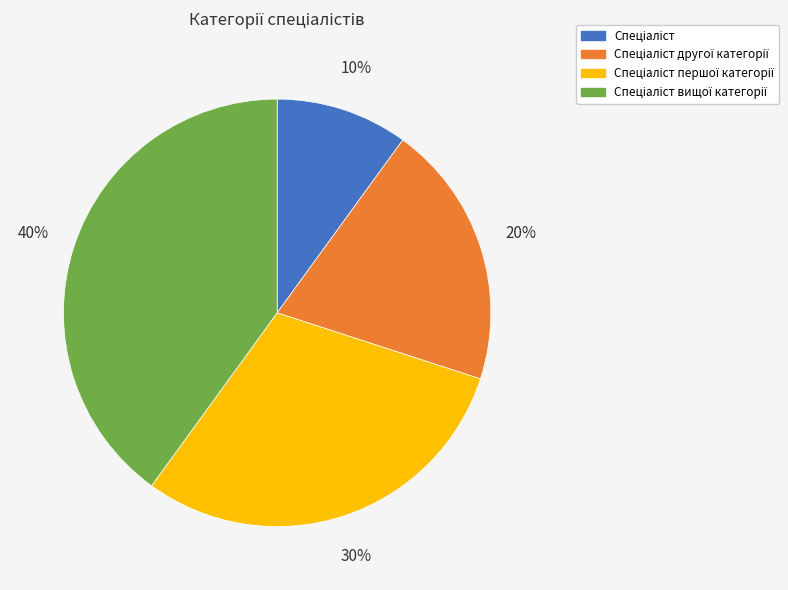

To the nearest percent, what is the difference between the largest and smallest slice percentages?

30%